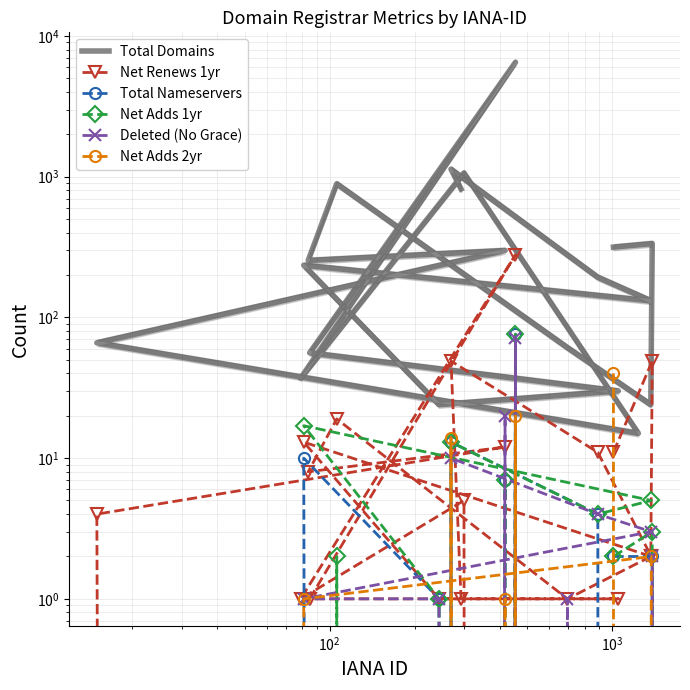

What is the difference between the maximum and minimum values in the Total Domains series?

6491